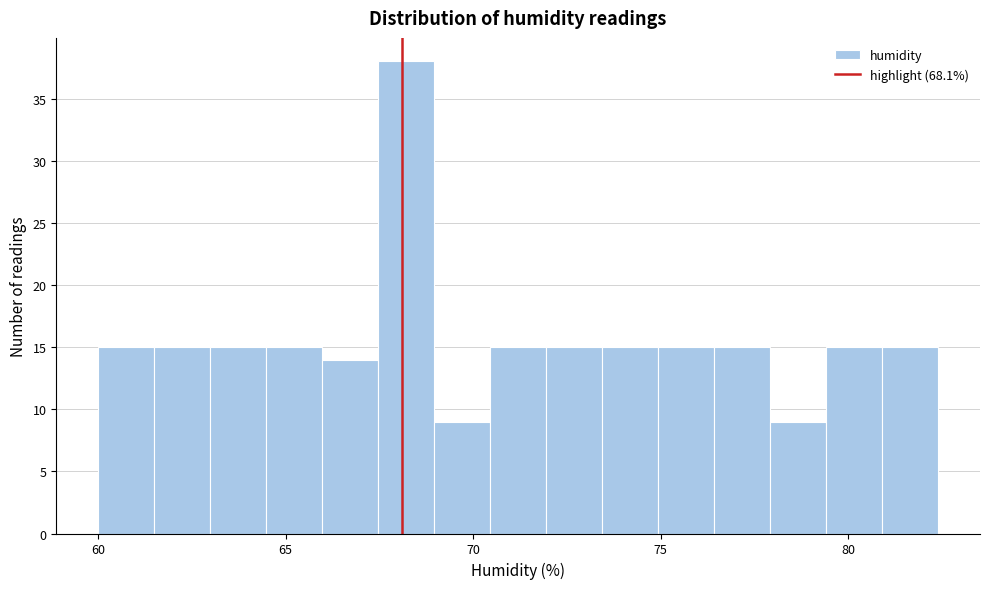

Around what value on the x-axis is the tallest bar? Give the approximate position of its centre, as read against the axis.

68.0